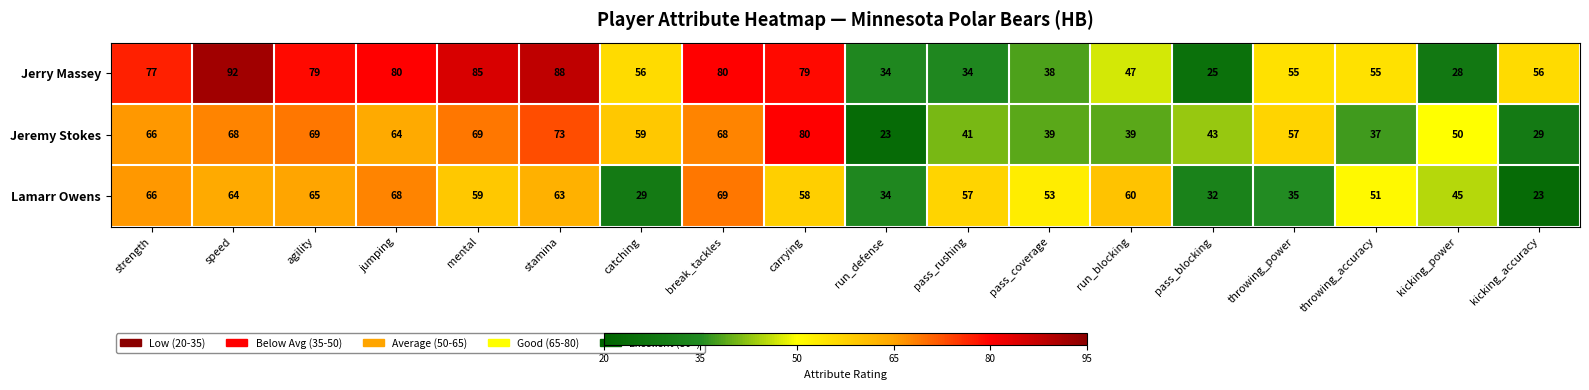

How many categories are shown in the chart?

18